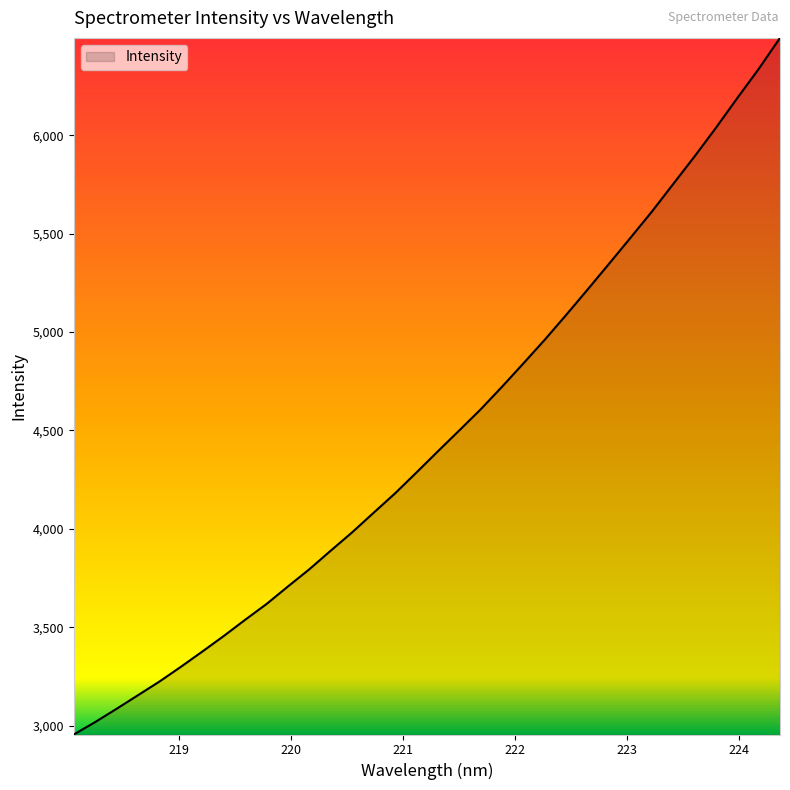

What is the difference between the second highest and minimum values?

3380.7